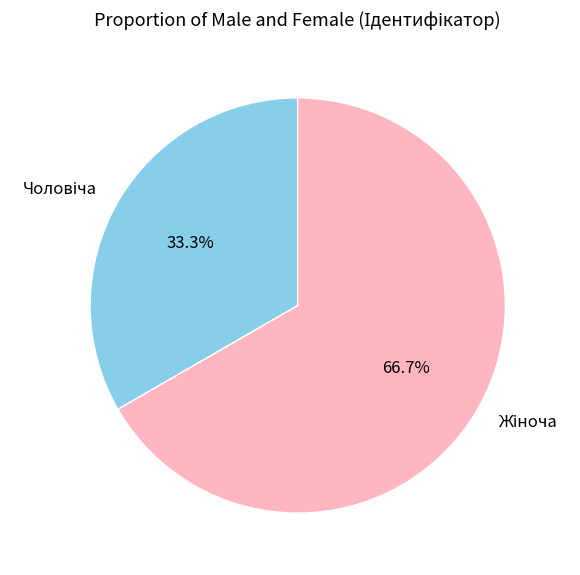

Does any single category account for the majority?

Yes